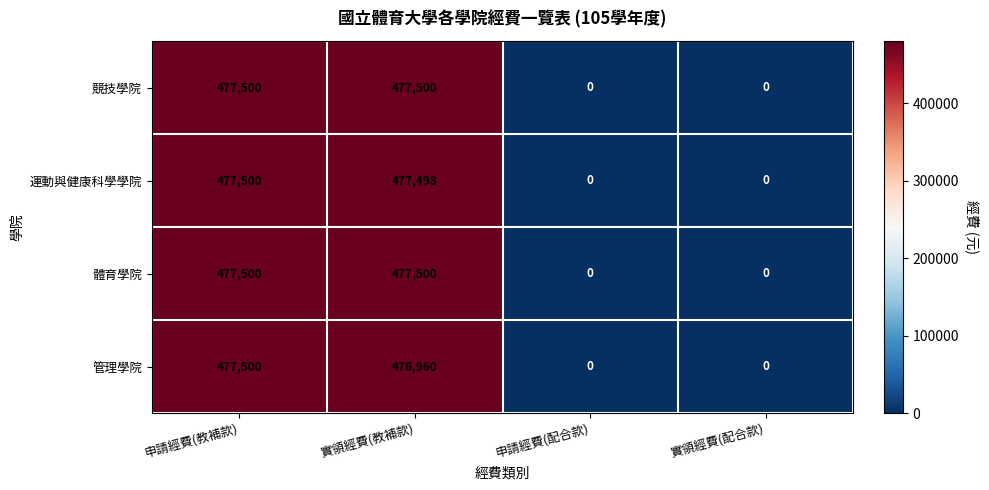

Count the 競技學院 values in the range 0 to 477500.

4